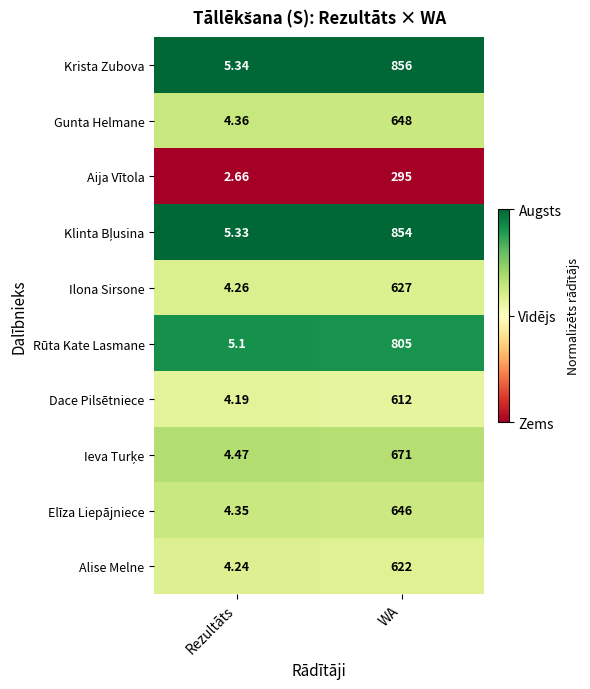

How many data points does each series have?

2